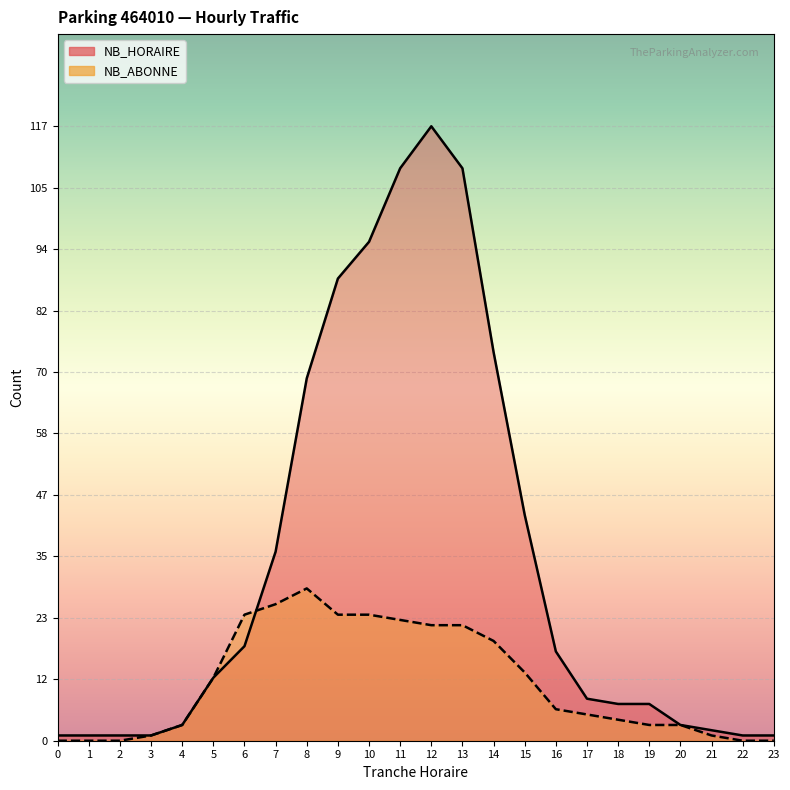

At how many categories does at least one series exceed 65?

7